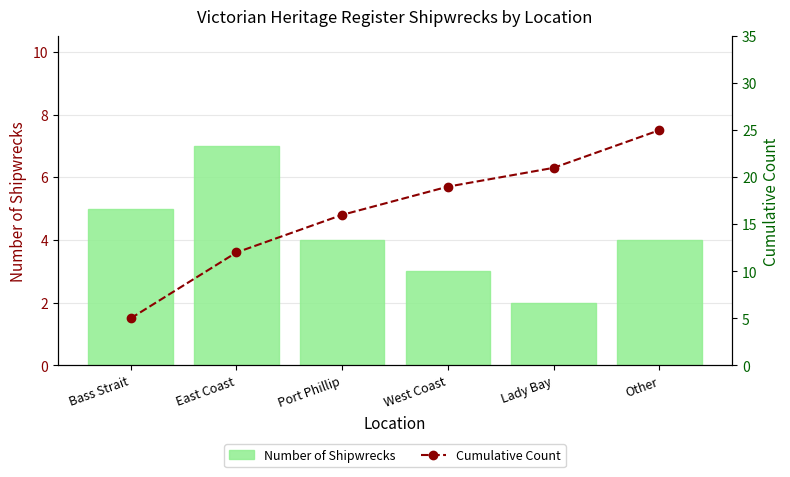

What is the sum of all Cumulative Count values?

98